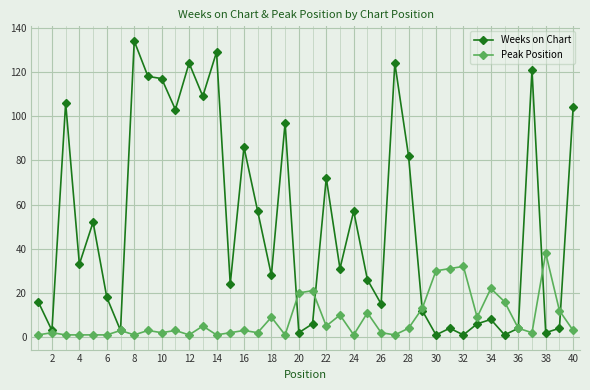

At how many categories does at least one series exceed 45?

18